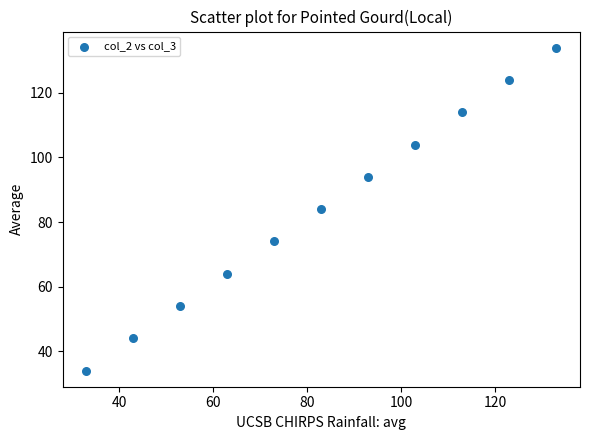

What is the range of Y values (max minus min)?

100